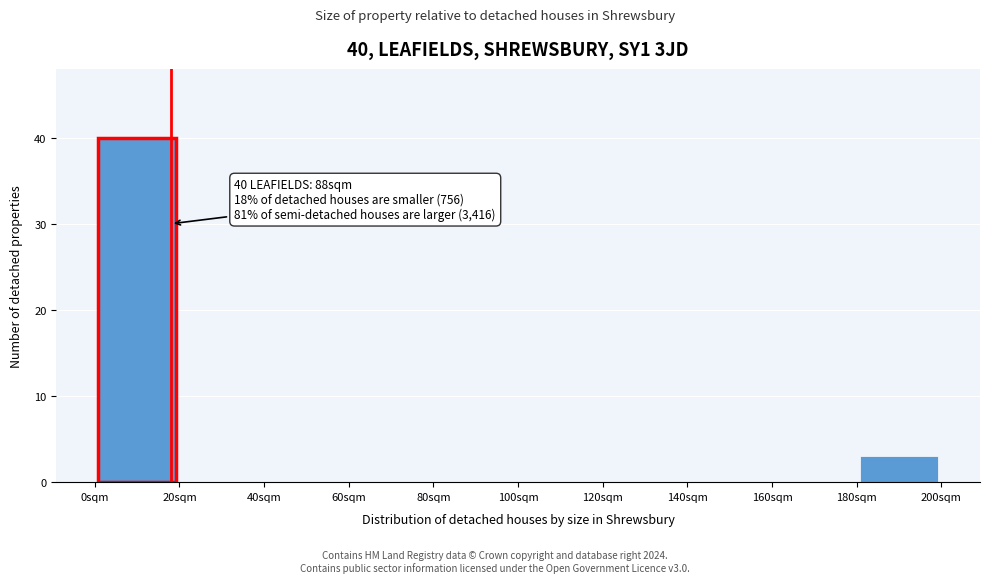

Which range on the x-axis has the tallest bar?

0 to 20